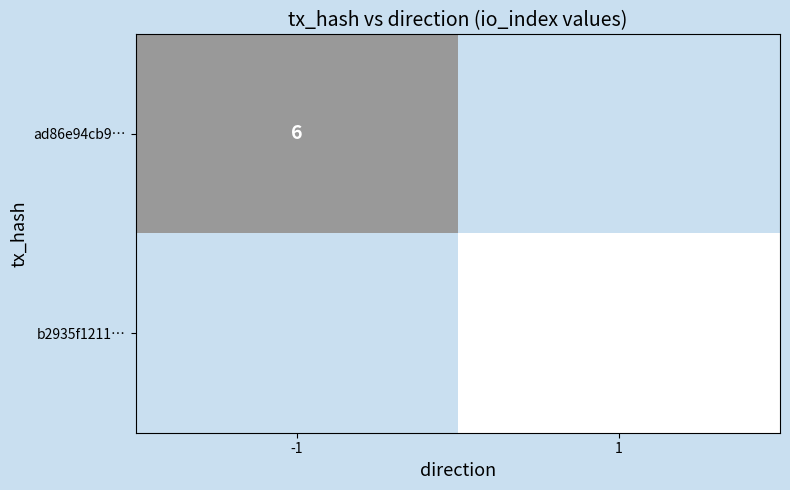

Is it true that ad86e94cb9… equals 8.6 at -1?

False